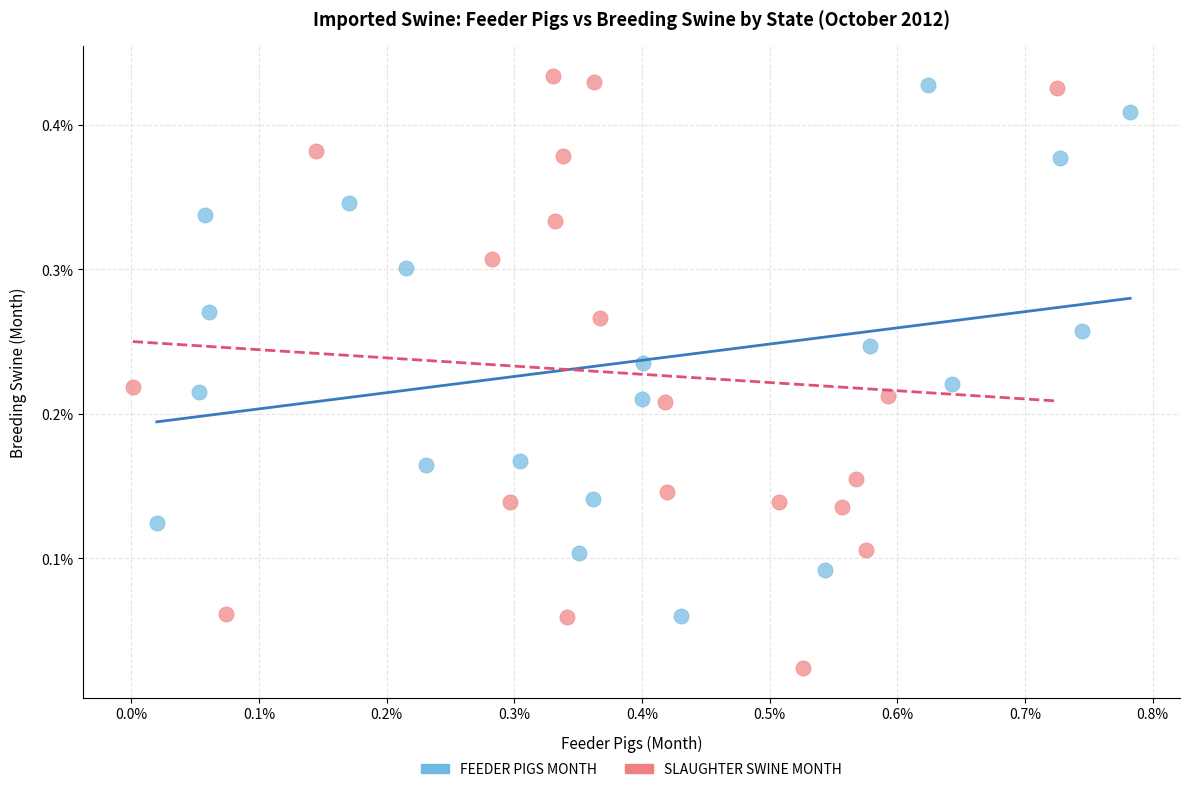

Which series has the widest spread of Y values?

SLAUGHTER SWINE MONTH